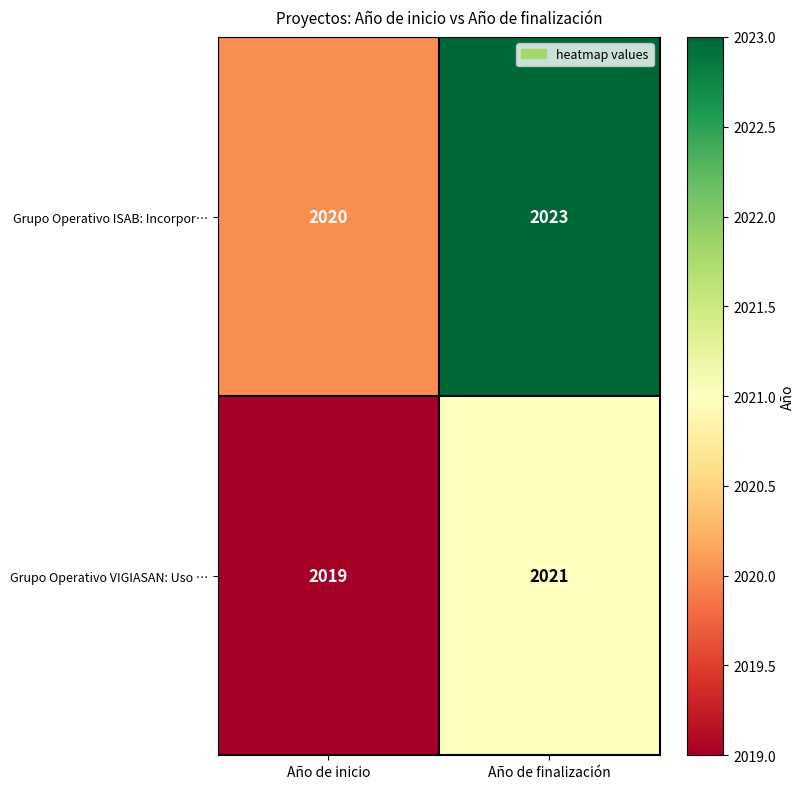

Reading left to right, what are all the values shown in this chart?

Grupo Operativo ISAB: Incorpor…: Año de inicio=2020	Año de finalización=2023
Grupo Operativo VIGIASAN: Uso …: Año de inicio=2019	Año de finalización=2021